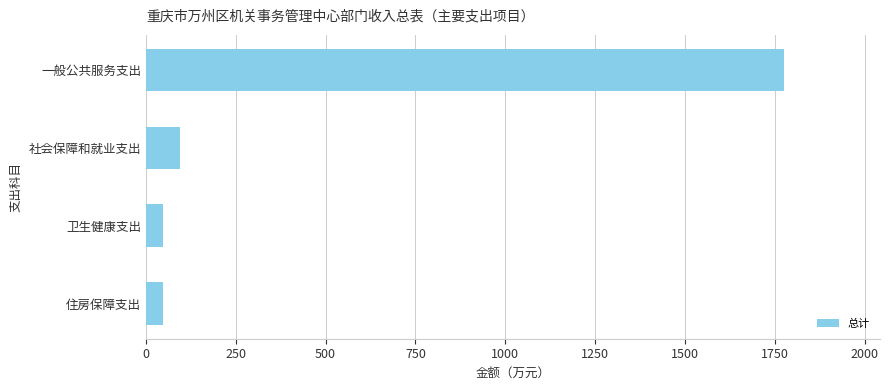

Approximately how many times larger is the value at 社会保障和就业支出 compared to 住房保障支出?

2.0